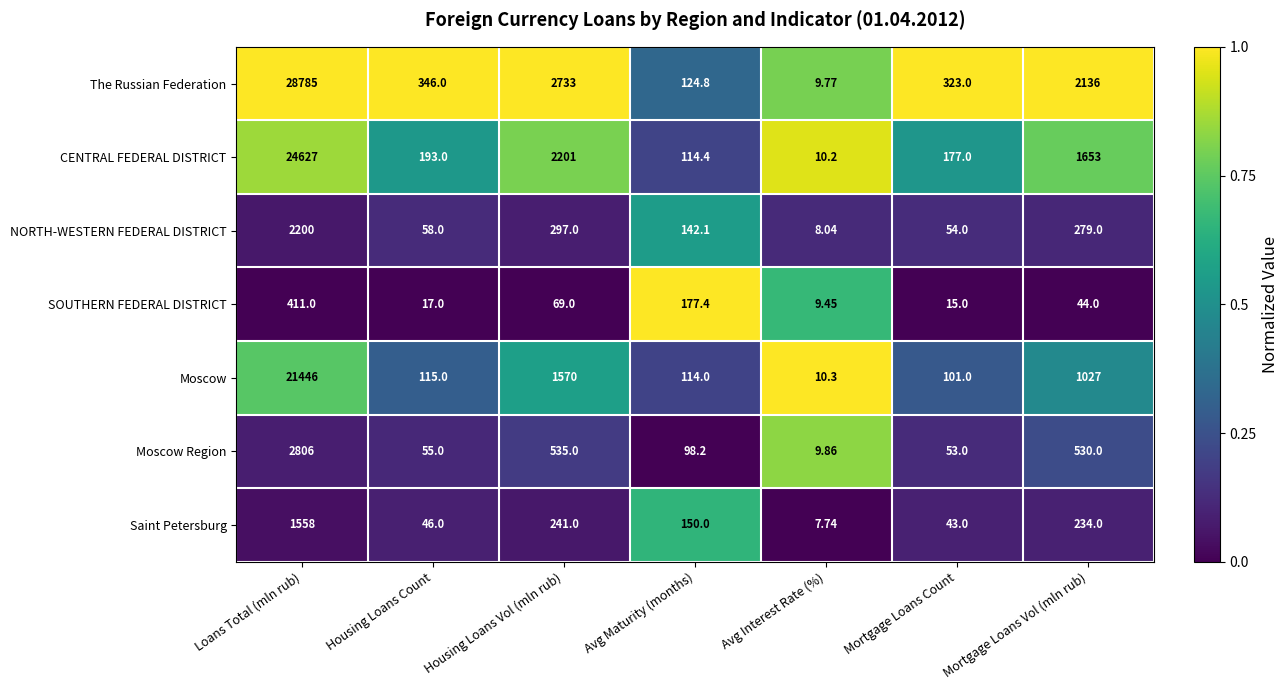

Which series has the widest spread of values?

The Russian Federation